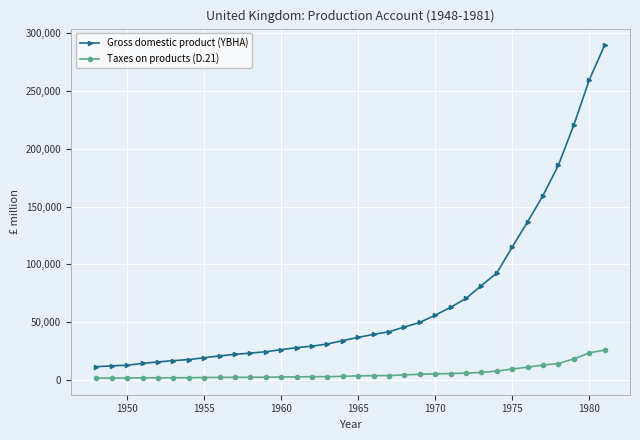

List the series in order of their overall mean, highest first.

Gross domestic product (YBHA), Taxes on products (D.21)